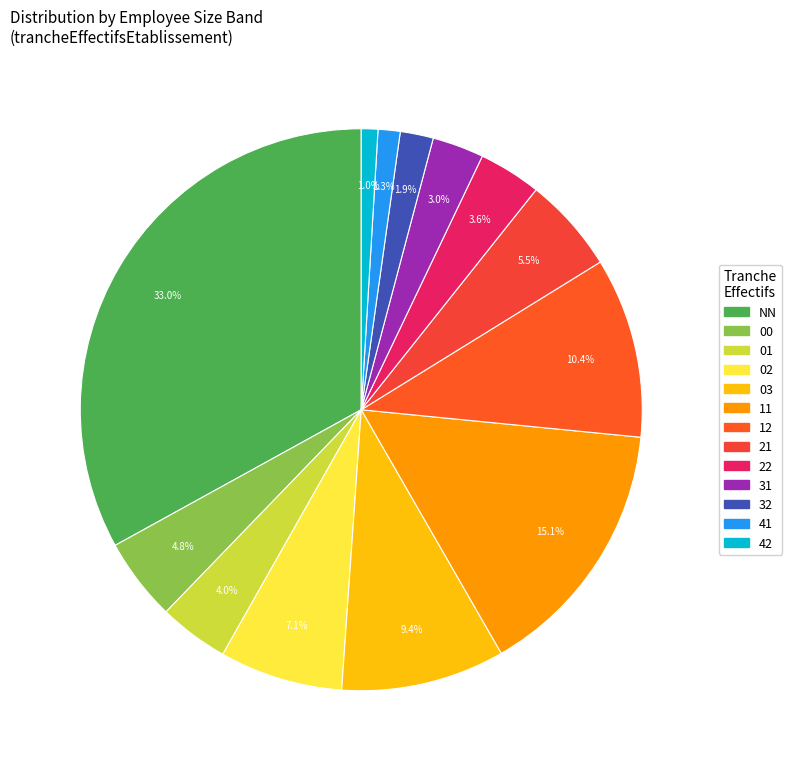

Combined, what portion of the pie is 41 and 00?

6.0%